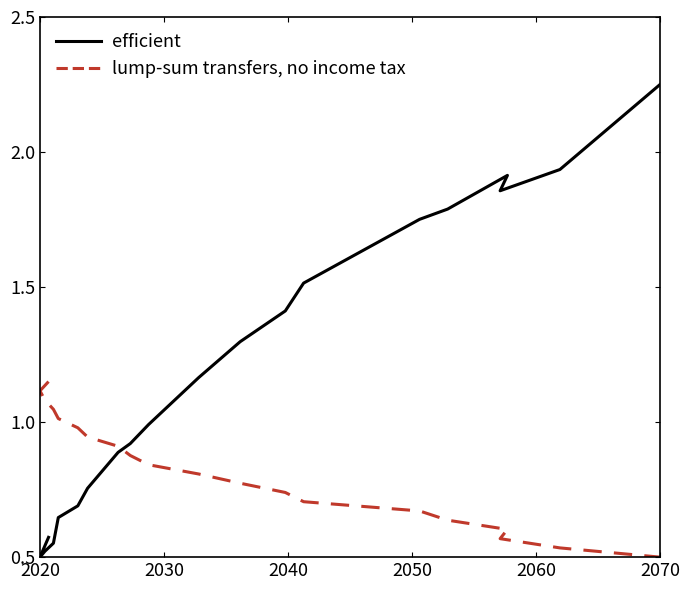

What is the label of the 19th point from the right?

2020